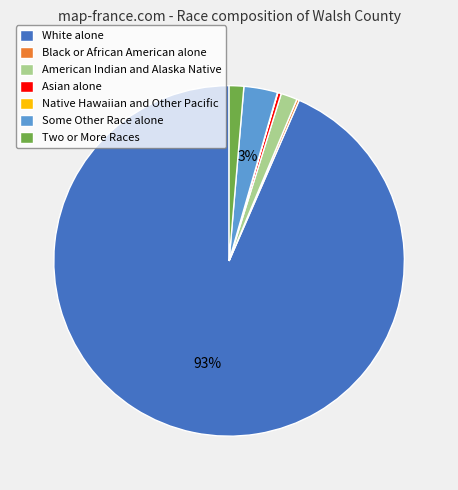

What is the ratio of the value at American Indian and Alaska Native to the value at Asian alone?

4.7